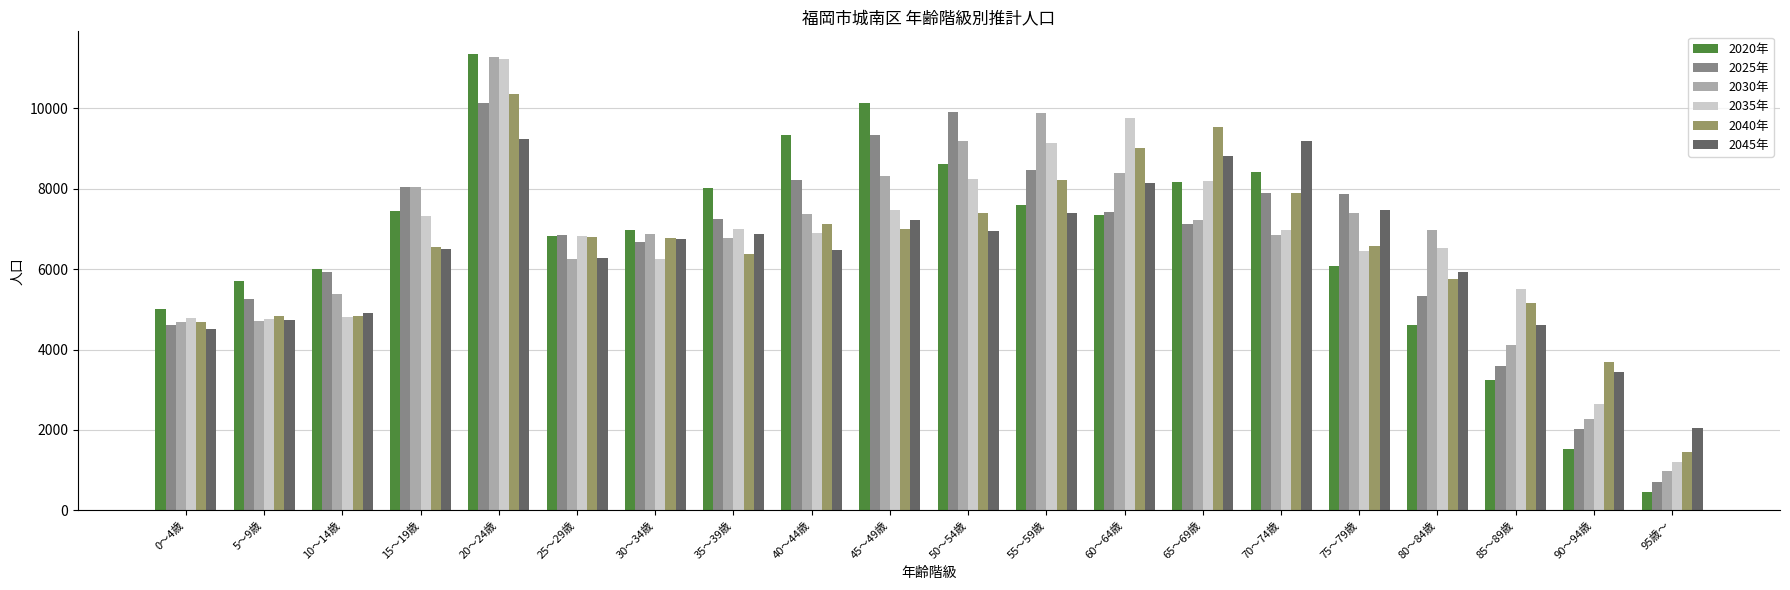

Count the number of data series in this chart.

6